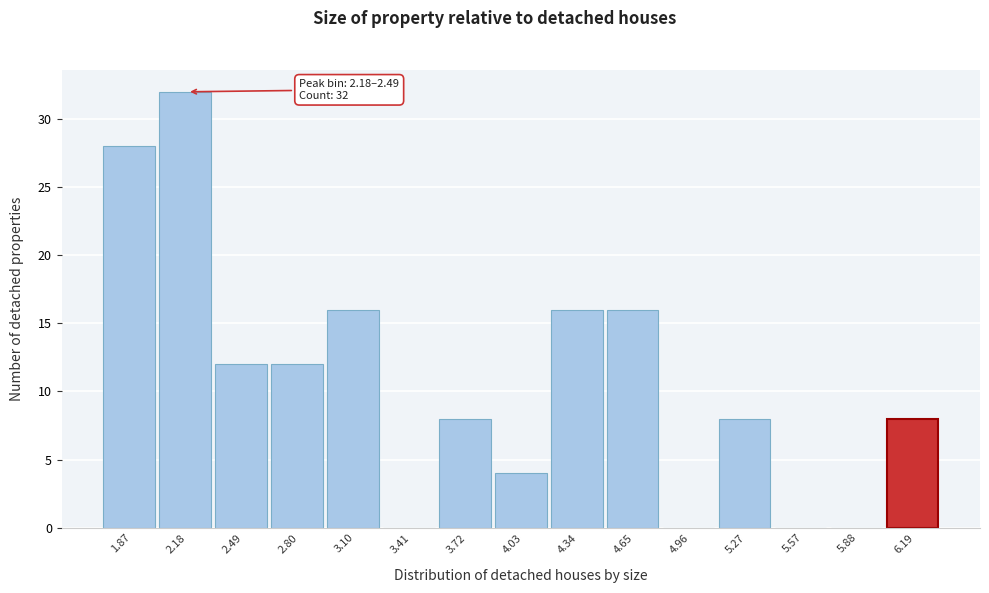

Reading left to right, list all the values displayed in this chart.

1.87=28	2.18=32	2.49=12	2.80=12	3.10=16	3.41=0	3.72=8	4.03=4	4.34=16	4.65=16	4.96=0	5.27=8	5.57=0	5.88=0	6.19=8